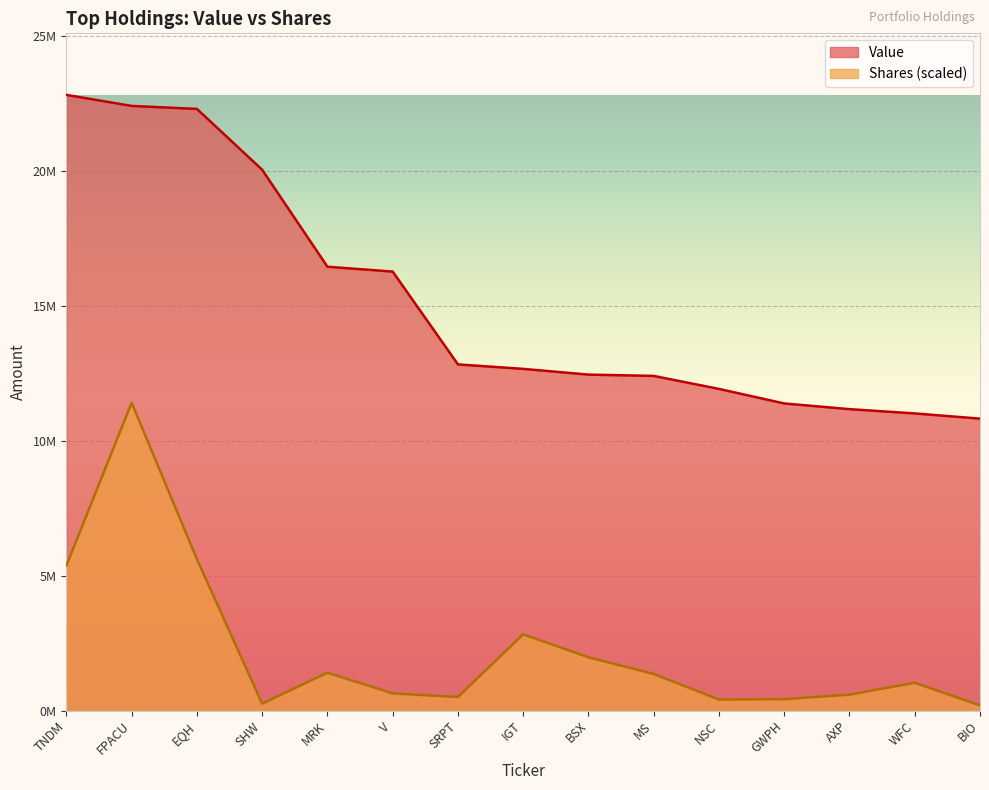

What is the highest value of the Value series?

22826000.0